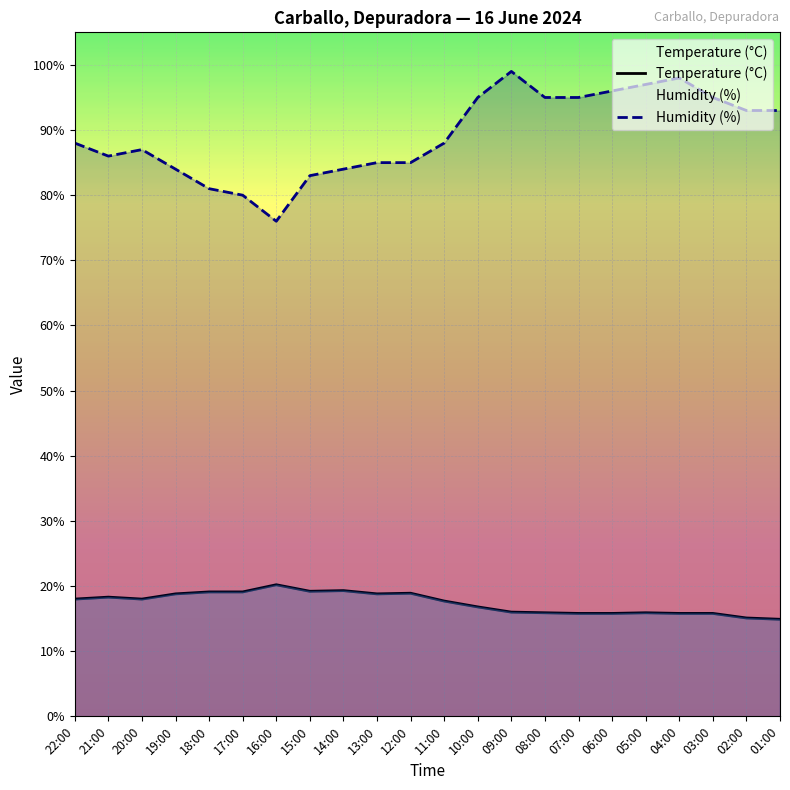

Between 18:00 and 16:00, which series saw the biggest shift?

Humidity (%)